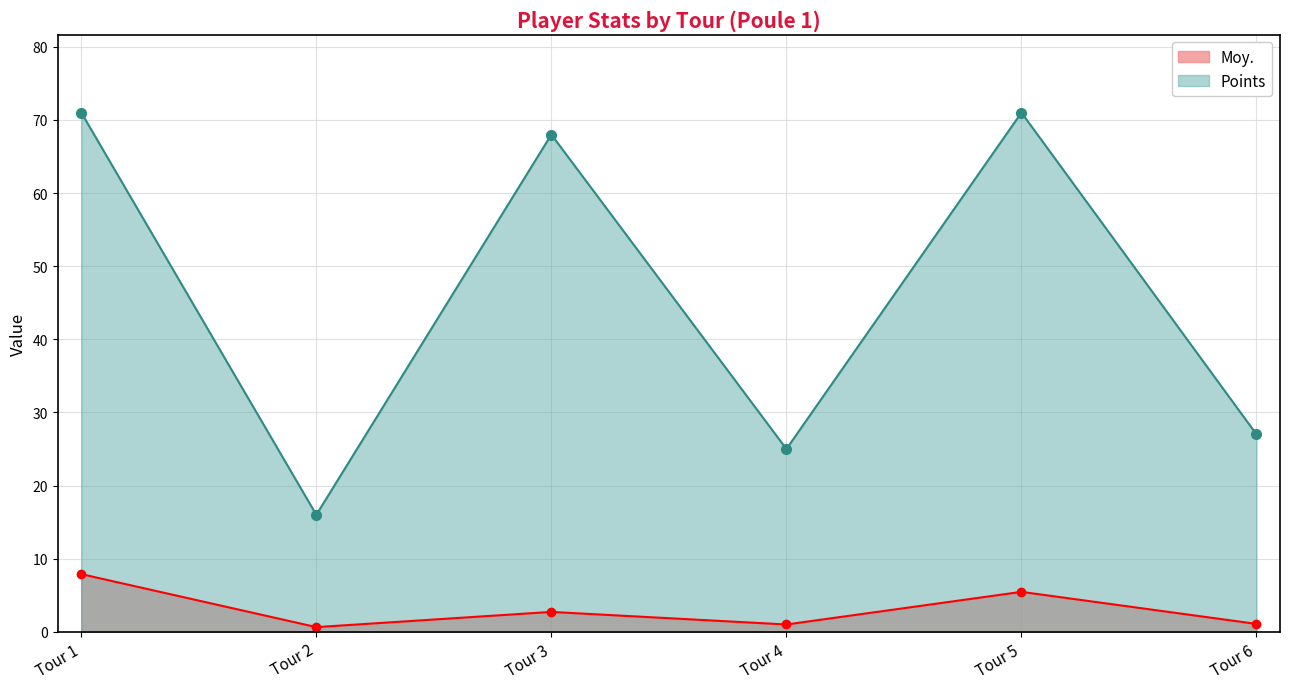

Does the chart have visible grid lines?

Yes